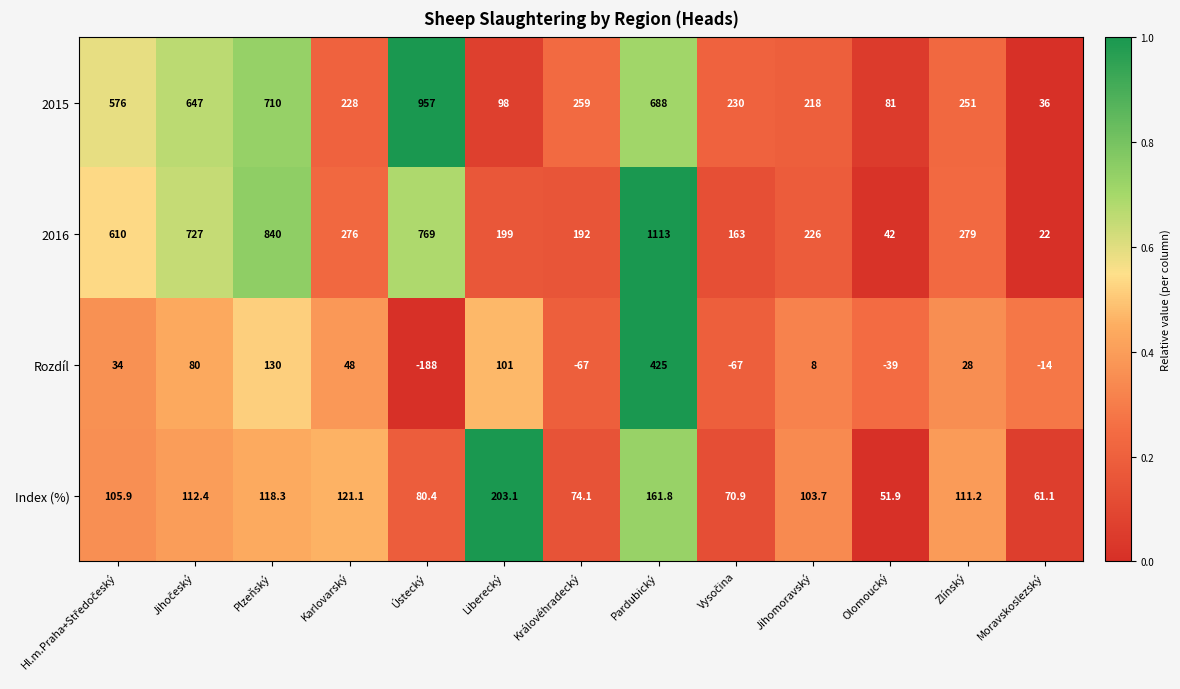

Which series has the largest range (max minus min)?

2016